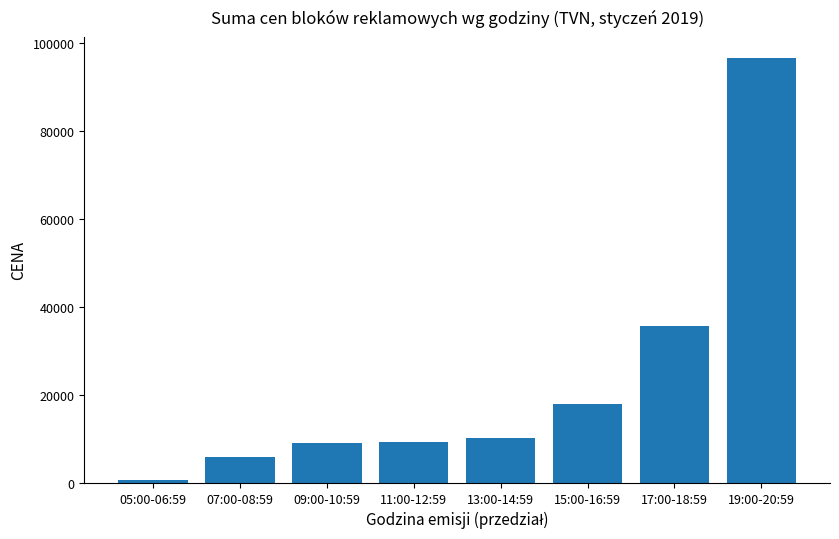

What is the difference between the second highest and minimum values?

35100